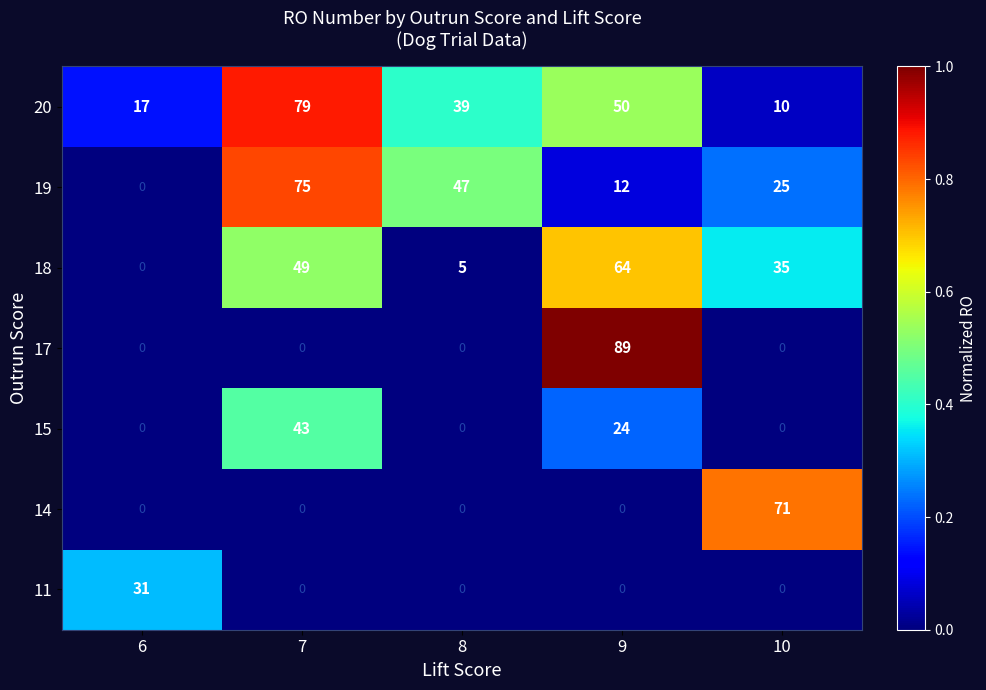

True or false: 11 has a value of 12 at 7.

False